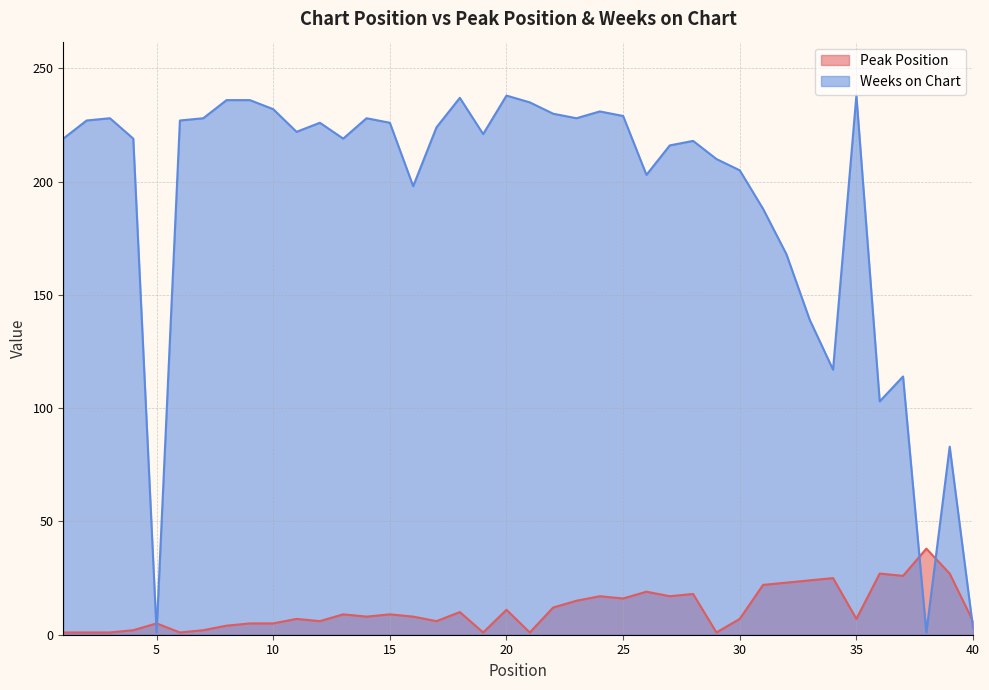

True or false: Peak Position has more than 1 interior local peaks.

True